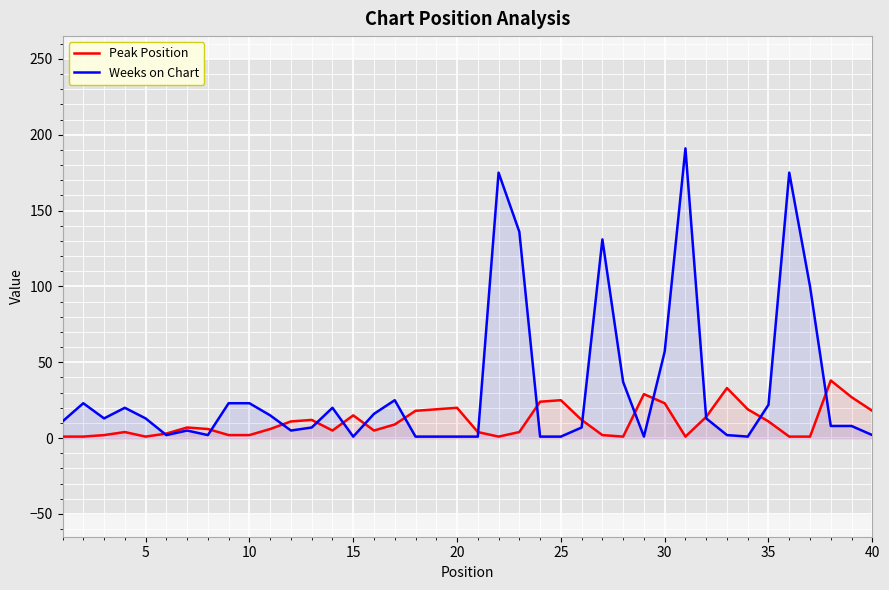

Which series has the largest range (max minus min)?

Weeks on Chart